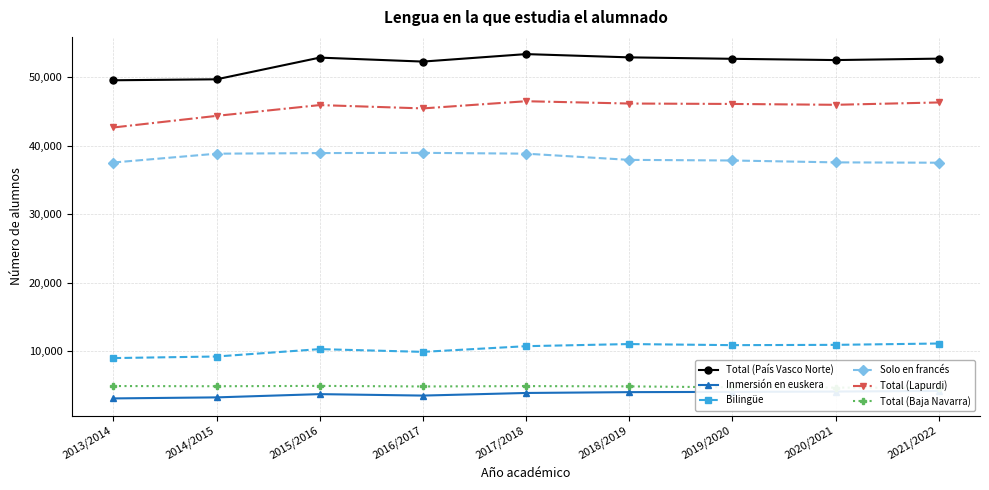

Which series has the largest total across all categories?

Total (País Vasco Norte)